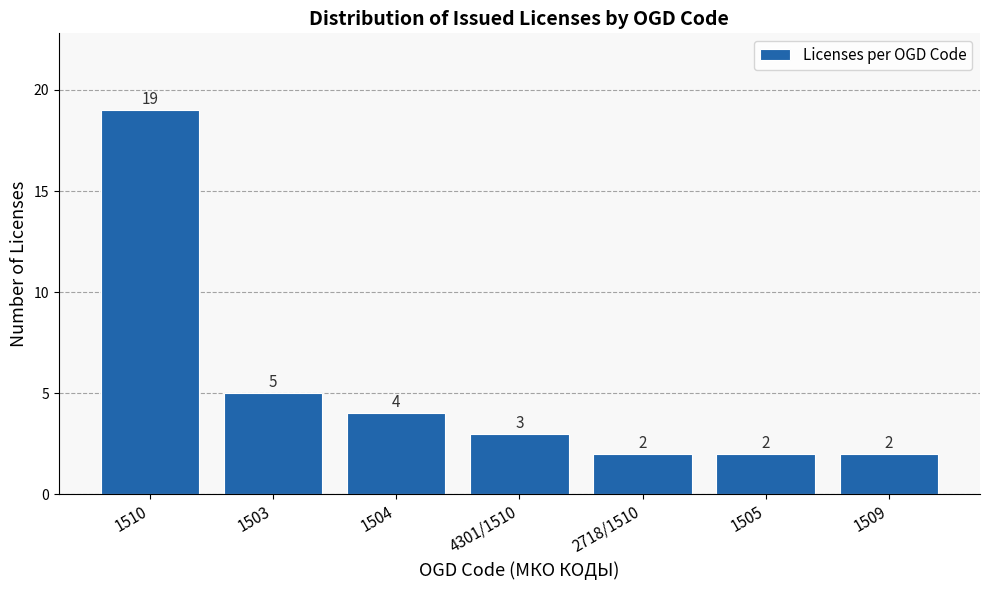

Reading left to right, extract all data points from this chart.

19	5	4	3	2	2	2